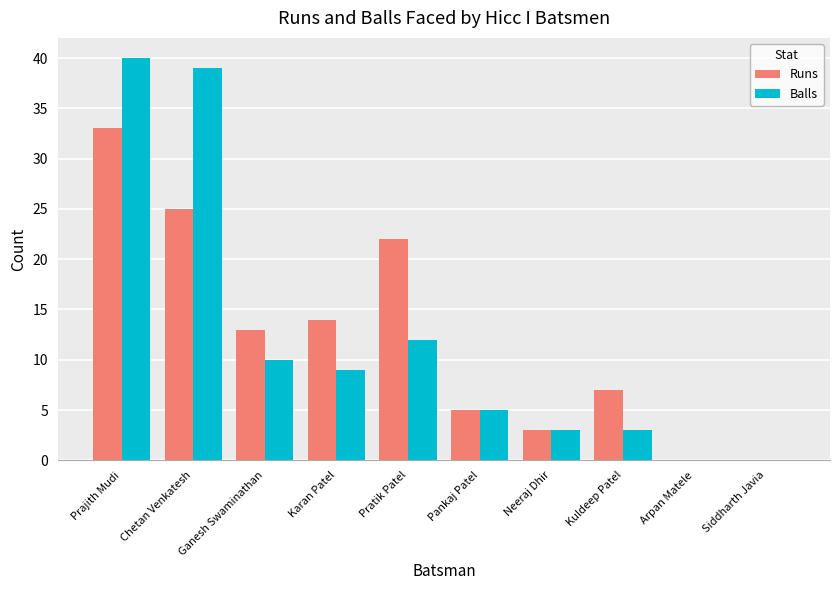

What is the sum of all Runs values?

122